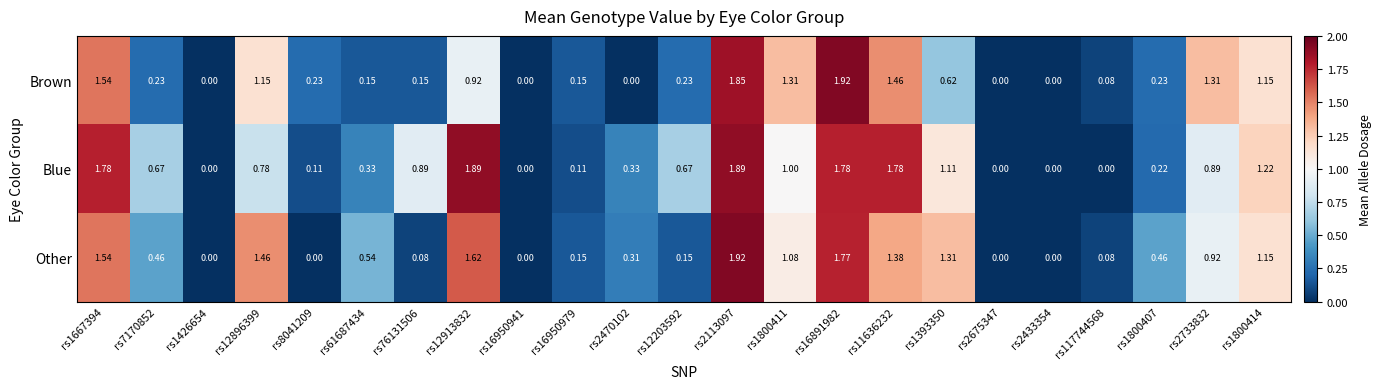

Which series changed the most between rs16950979 and rs16891982?

Brown